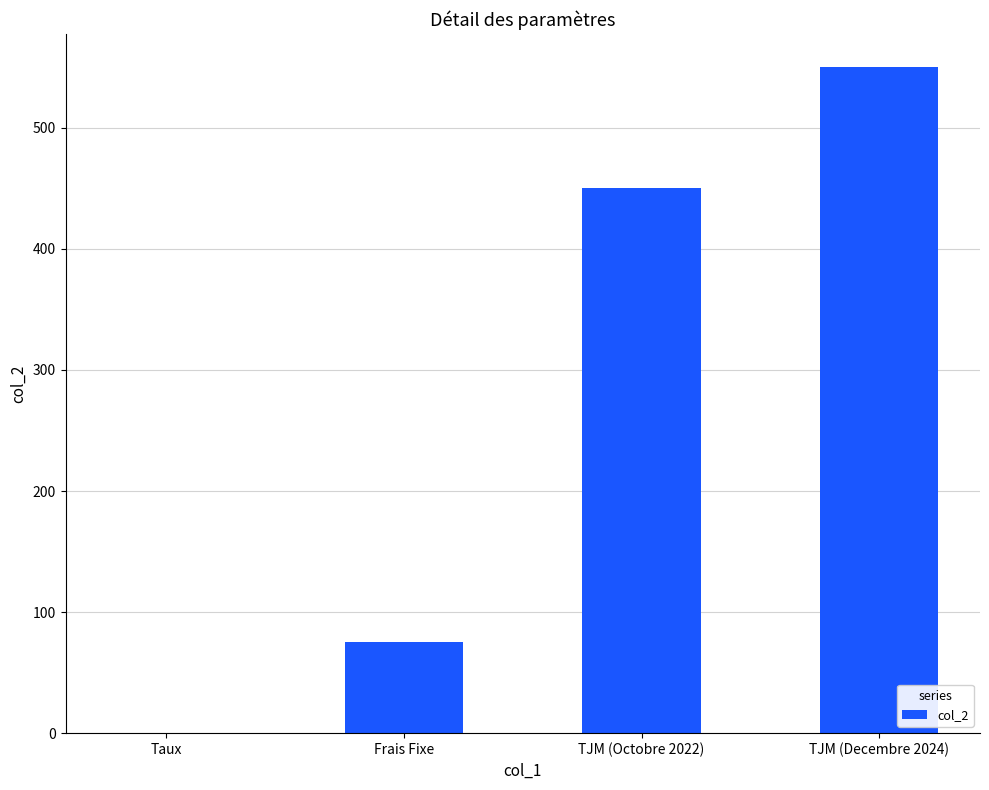

How many values are between 75 and 550?

3